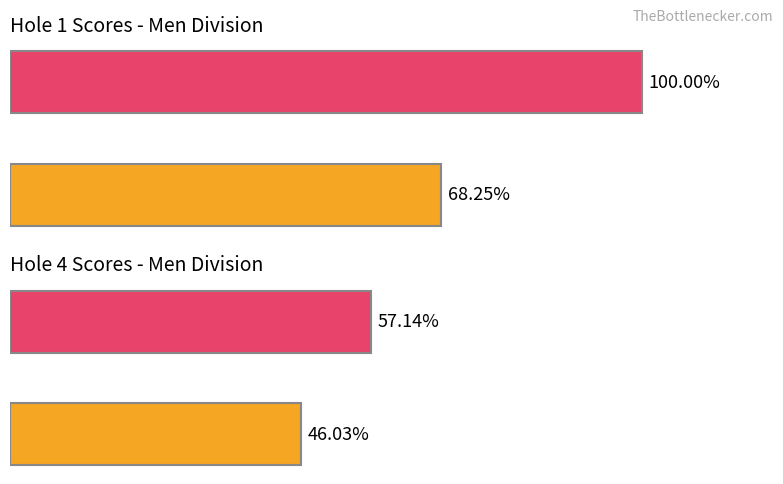

What is the highest value of the Hole 1 series?

100.0